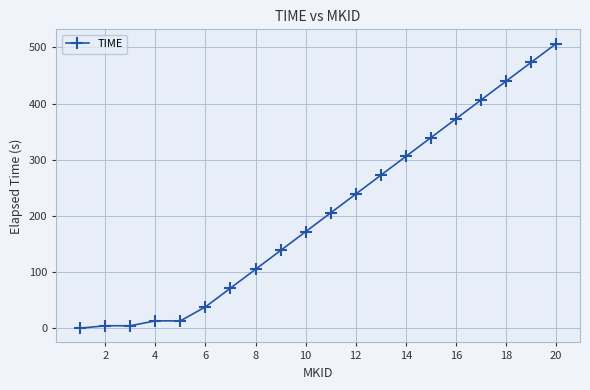

What is the sum of all values?

4119.9